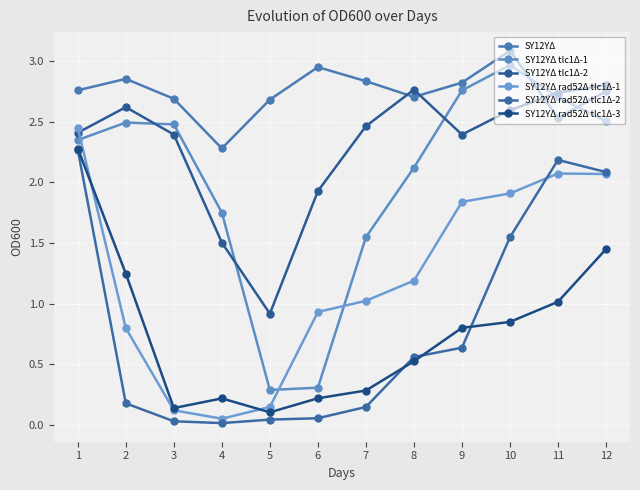

How many times do SY12YΔ tlc1Δ-2 and SY12YΔ rad52Δ tlc1Δ-1 cross each other?

1